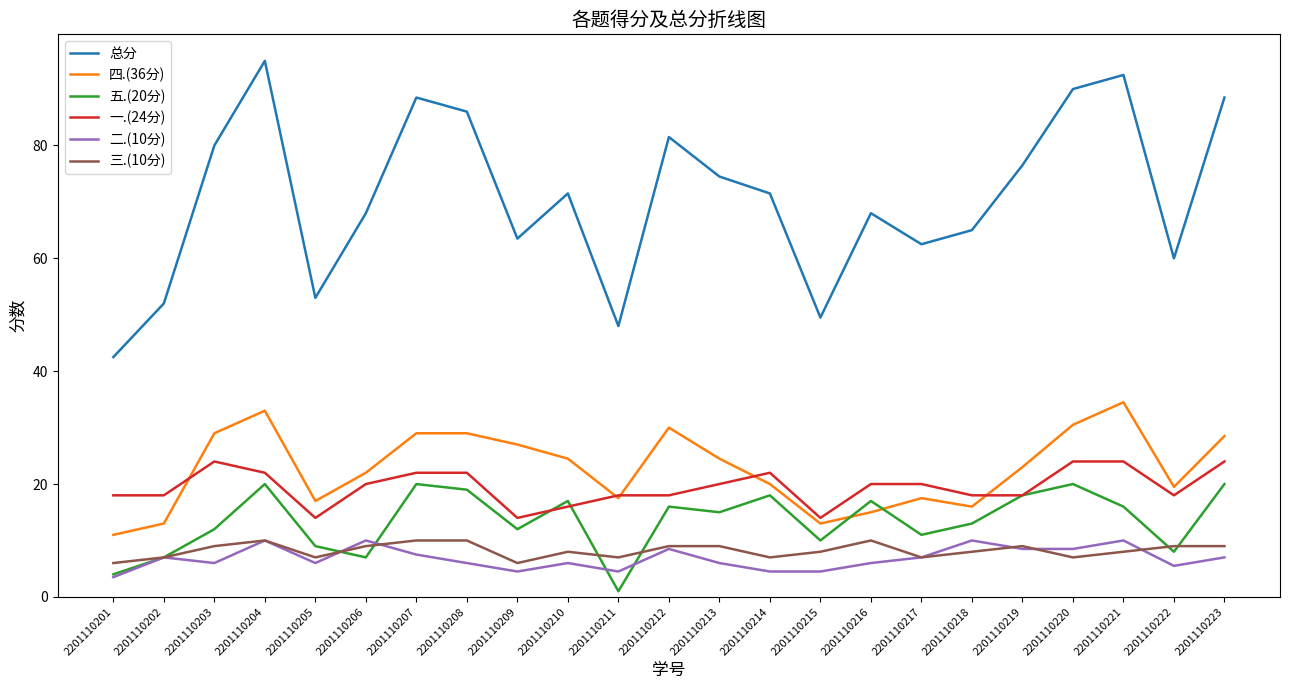

The value of 四.(36分) at 2201110221 is 34.5. True or false?

True